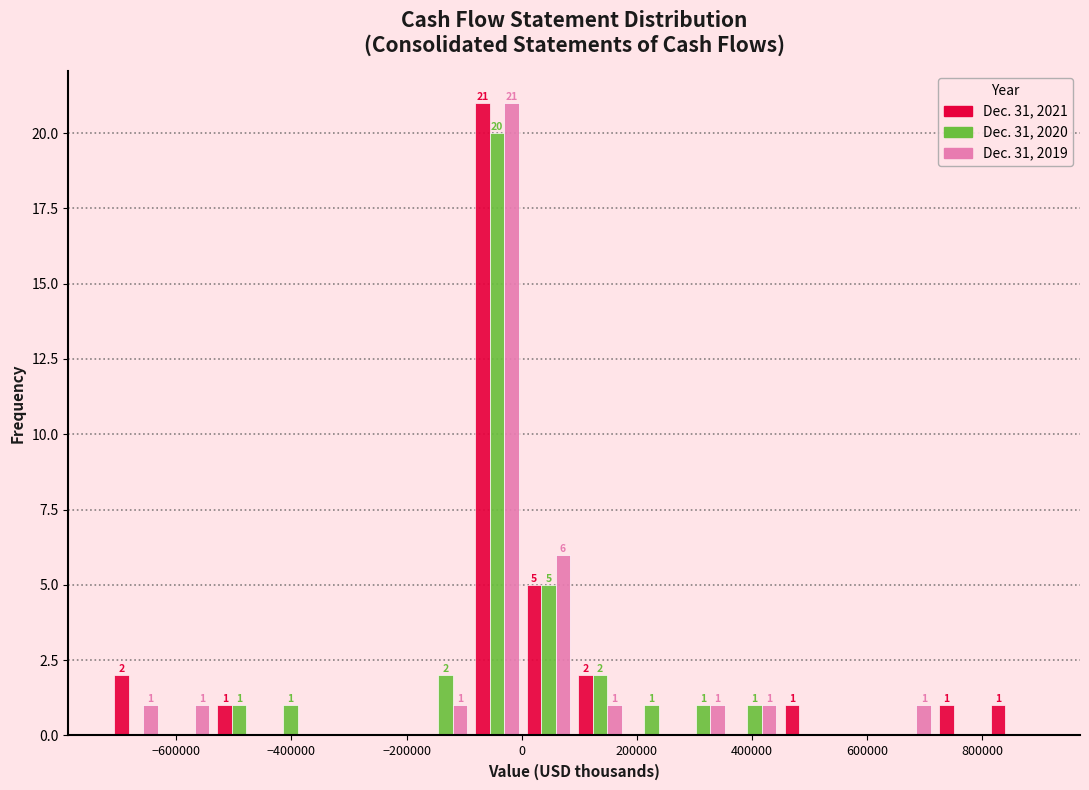

In the Dec. 31, 2020 series, which range on the x-axis has the tallest bar?

-80000 to 0